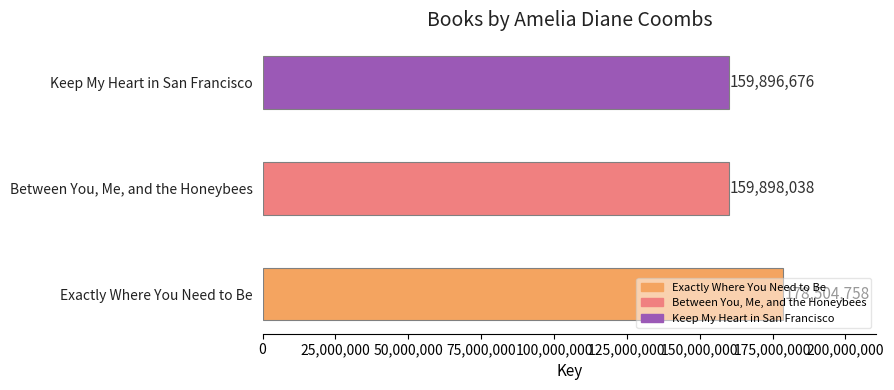

What is the average value?

166099824